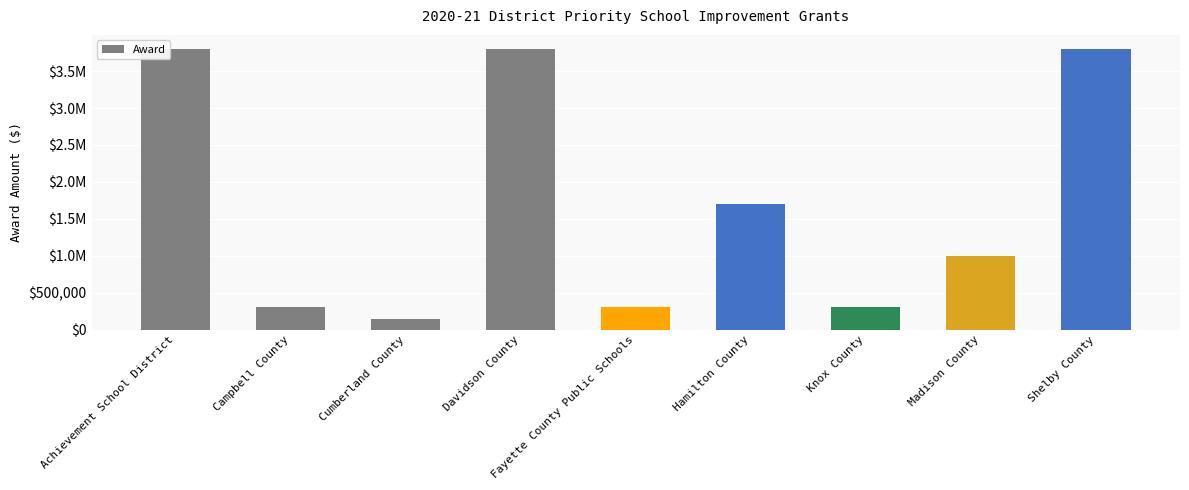

Rank the categories by value from highest to lowest.

Achievement School District, Davidson County, Shelby County, Hamilton County, Madison County, Campbell County, Fayette County Public Schools, Knox County, Cumberland County